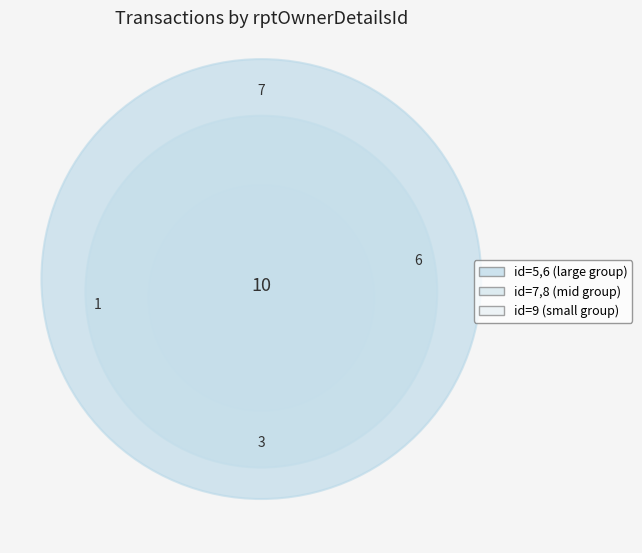

Which category has the smallest portion of the pie?

7